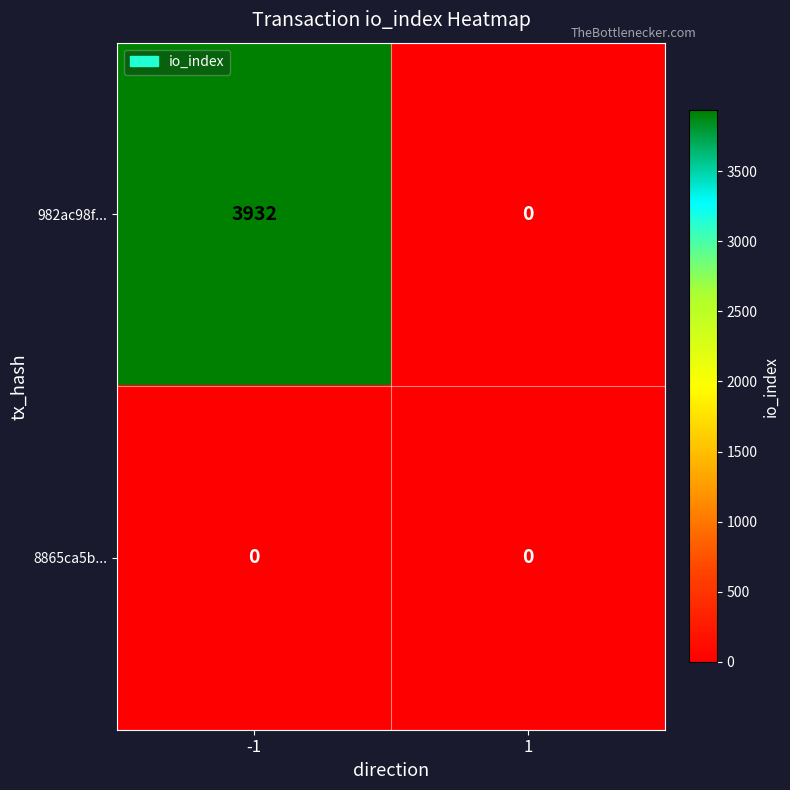

What is the approximate value of 982ac98f... at -1?

3932